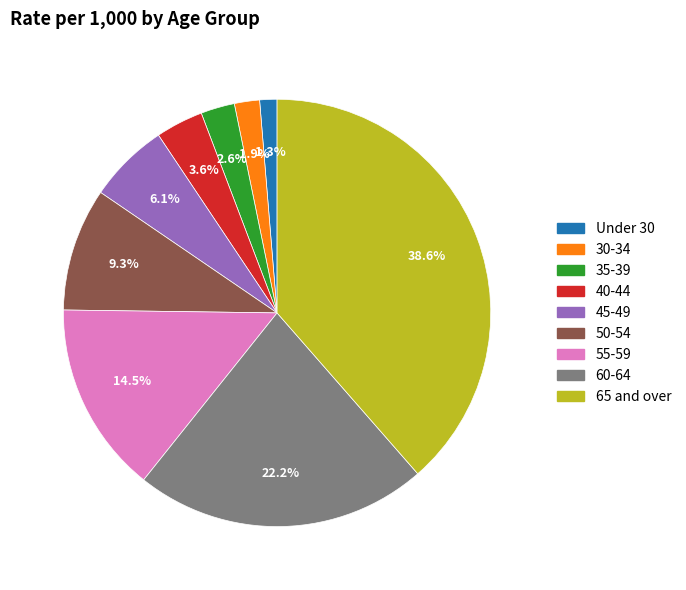

Combined, what portion of the pie is 50-54 and Under 30?

10.6%